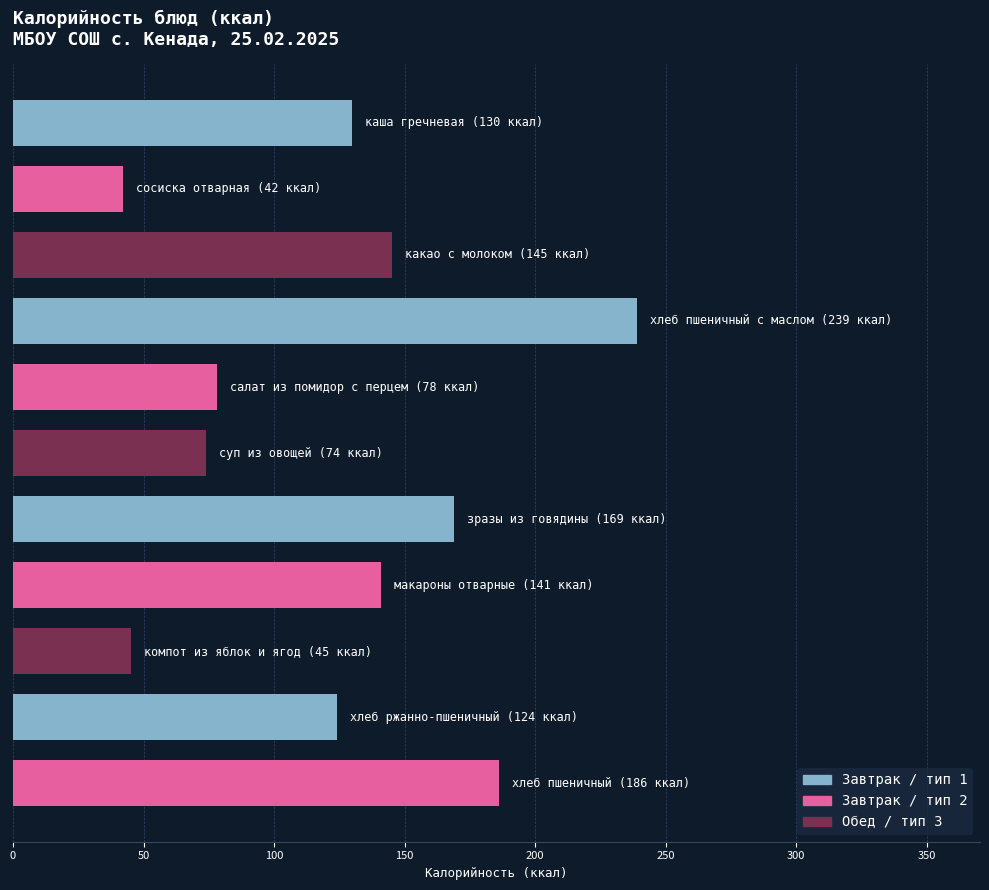

What is the value of the 1st bar from the top?

130